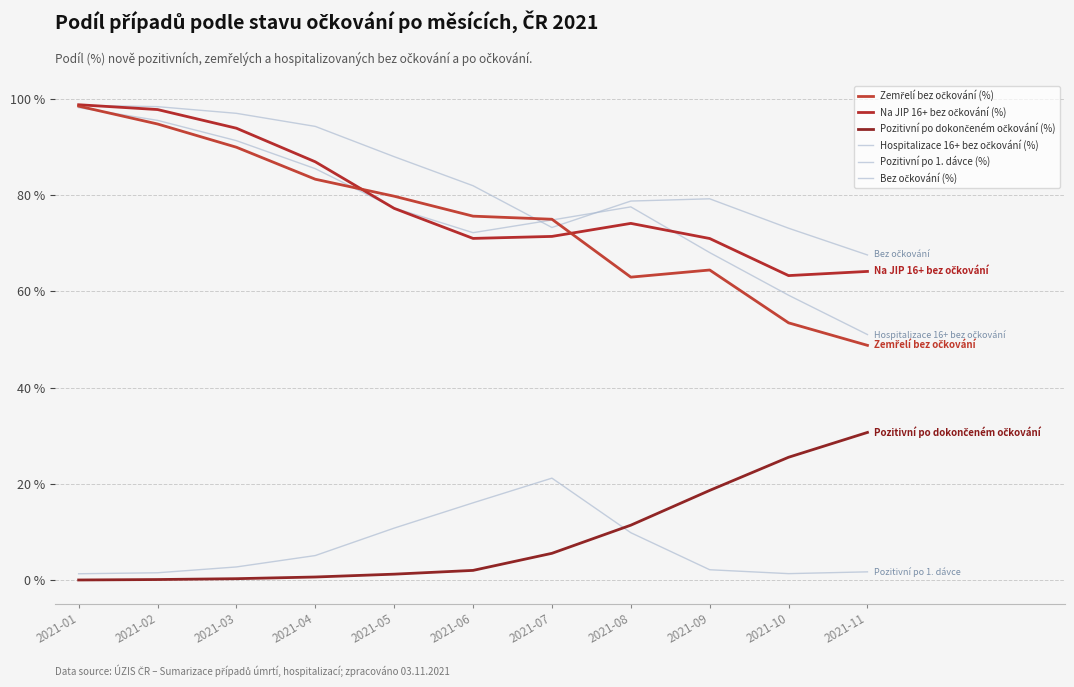

Does the chart display data point markers on the line(s)?

No